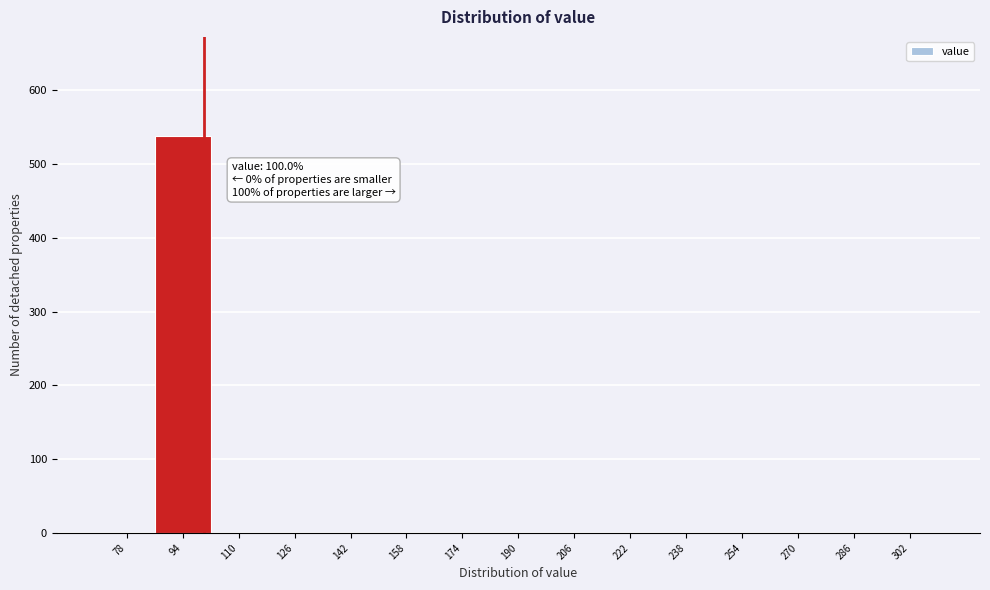

Over which range of the x-axis is the bar tallest?

86 to 102